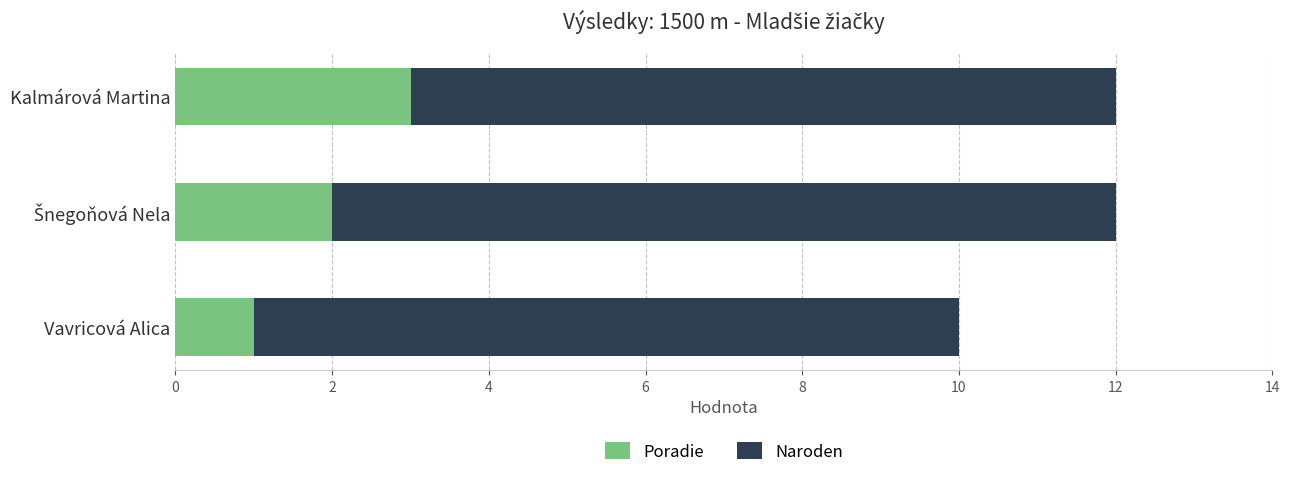

What is the total value across all series at Vavricová Alica?

10